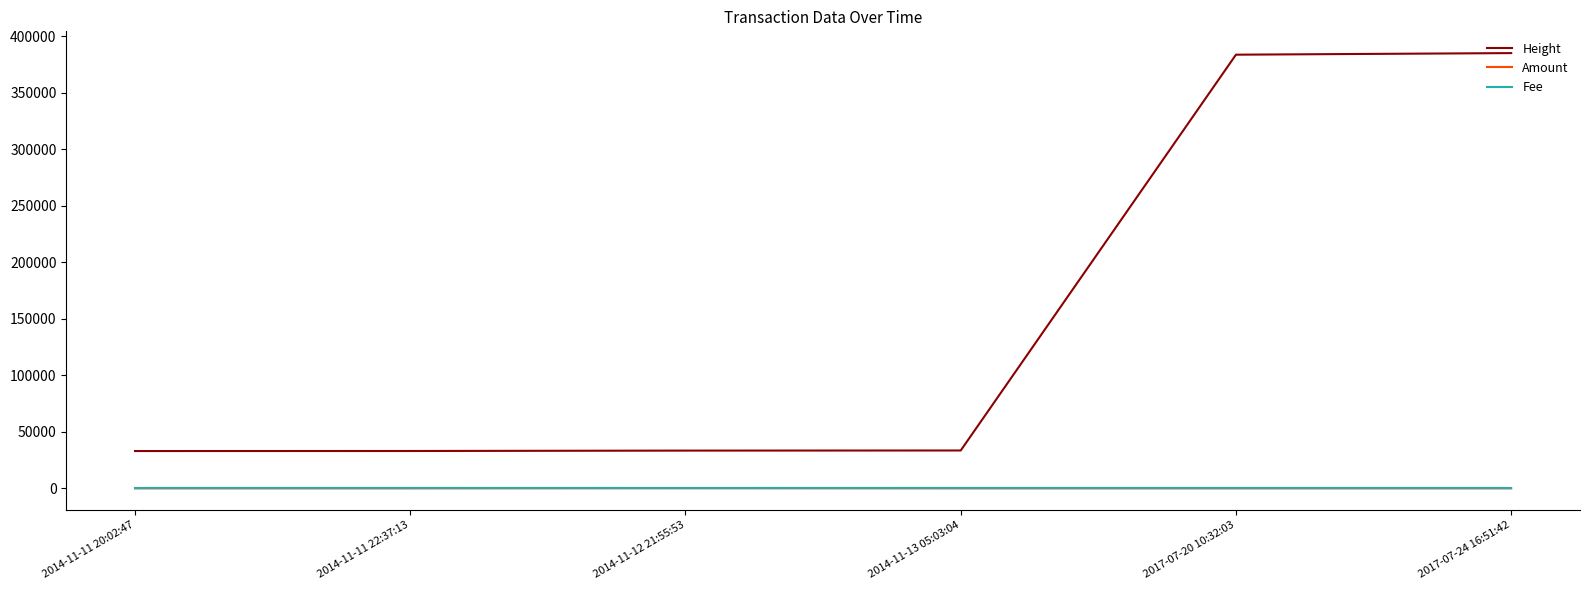

The value of Height at 2014-11-12 21:55:53 is 33408.0. True or false?

True